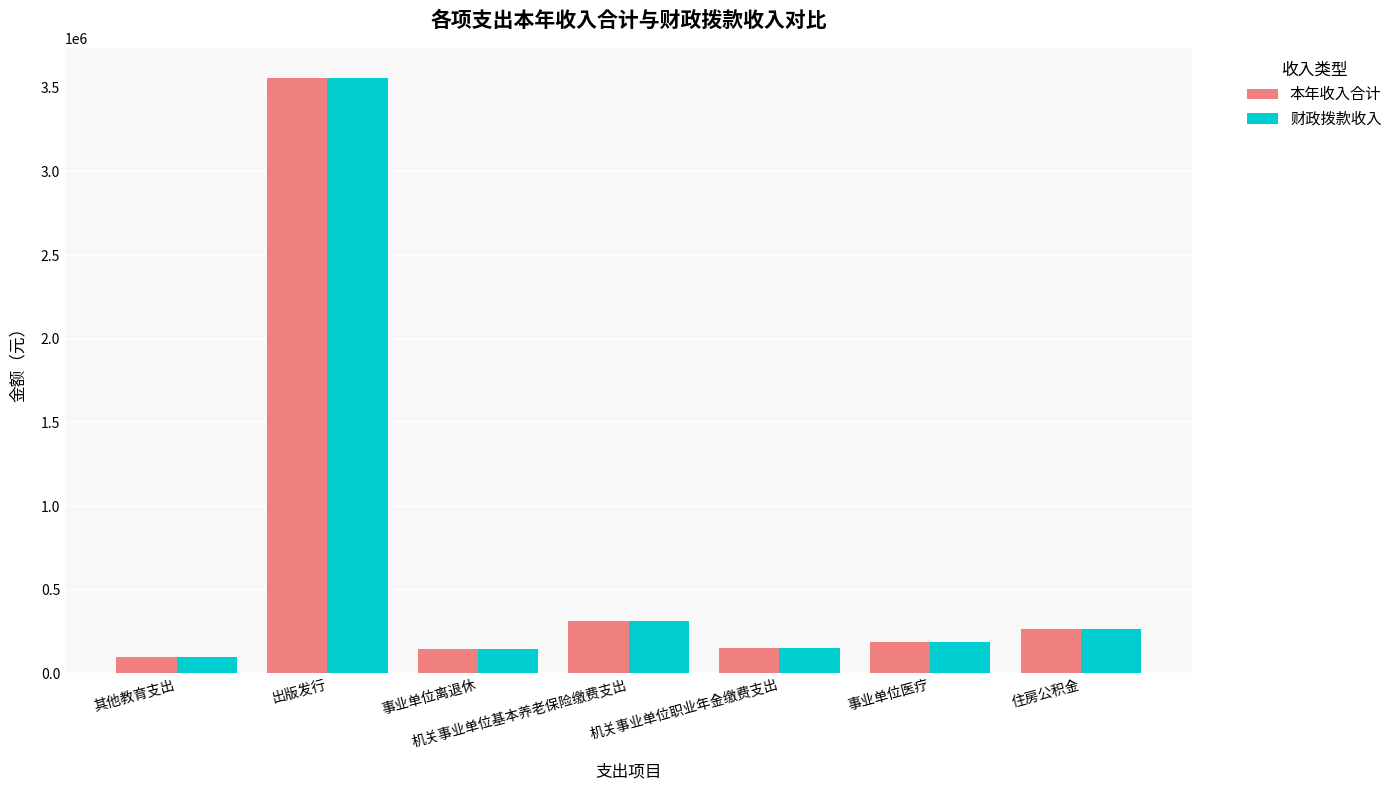

The 财政拨款收入 series shows 100000.0 at 其他教育支出. True or false?

True